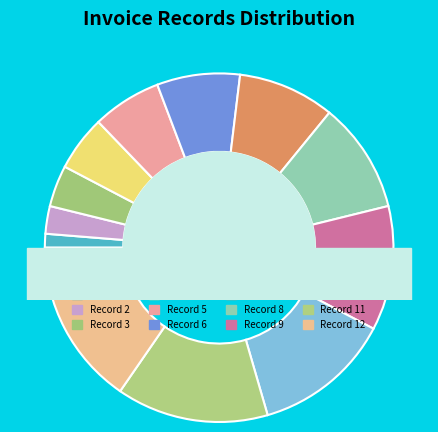

What is the change in value from 10 to 11?

+1